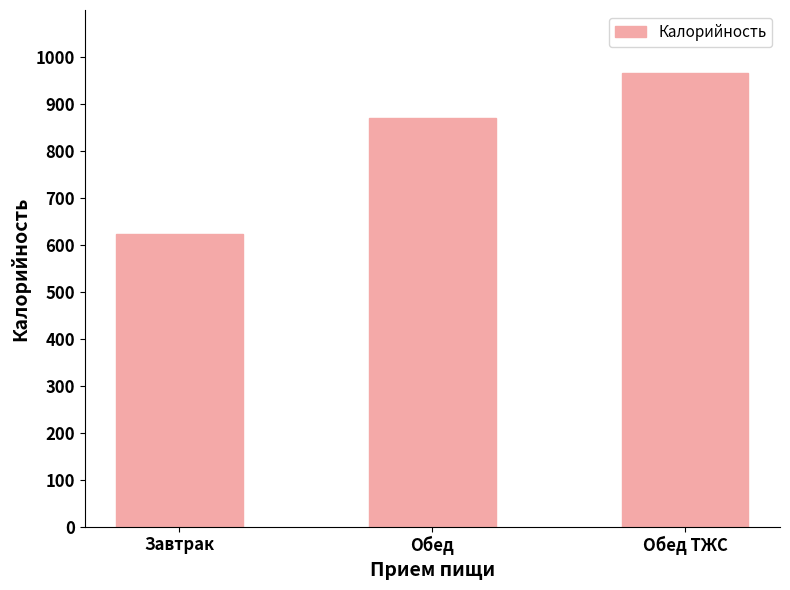

The chart shows a value of 1318.8 at Обед. True or false?

False